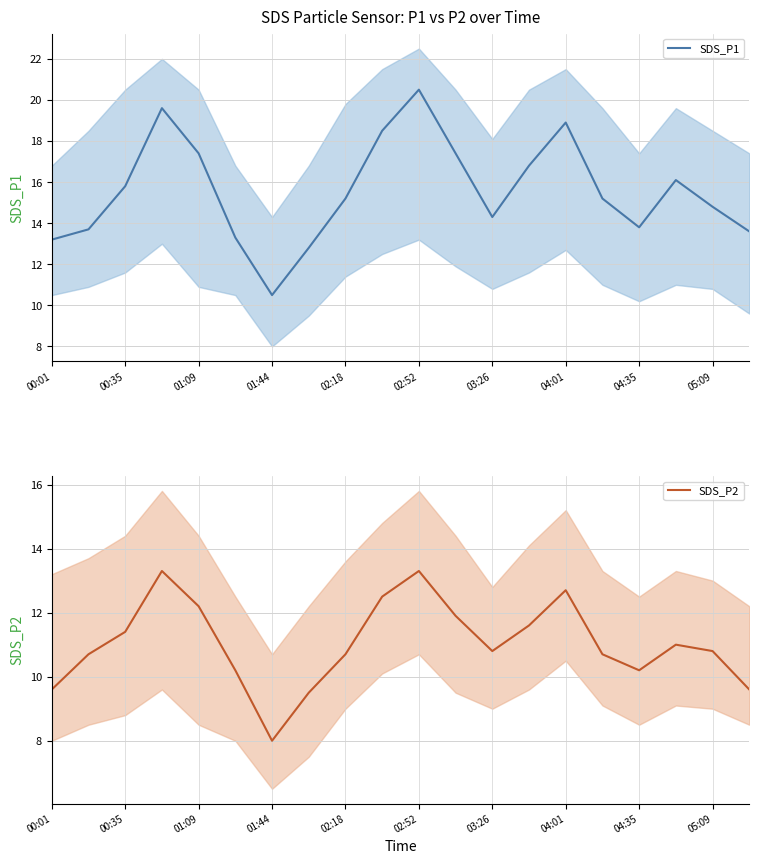

True or false: SDS_P1 has a value of 29.2 at 11.

False